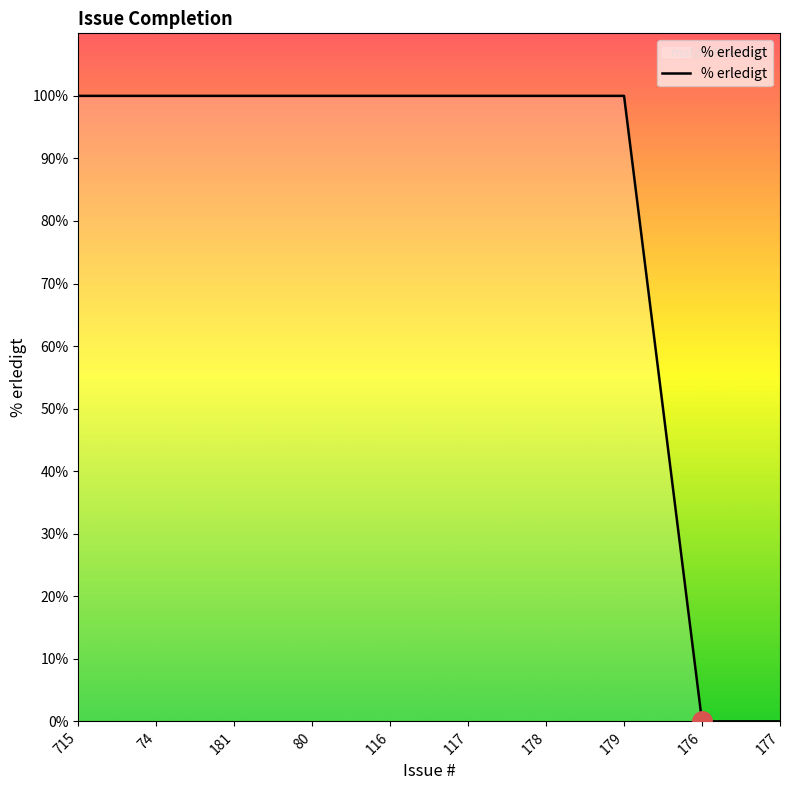

What is the greatest value displayed?

100